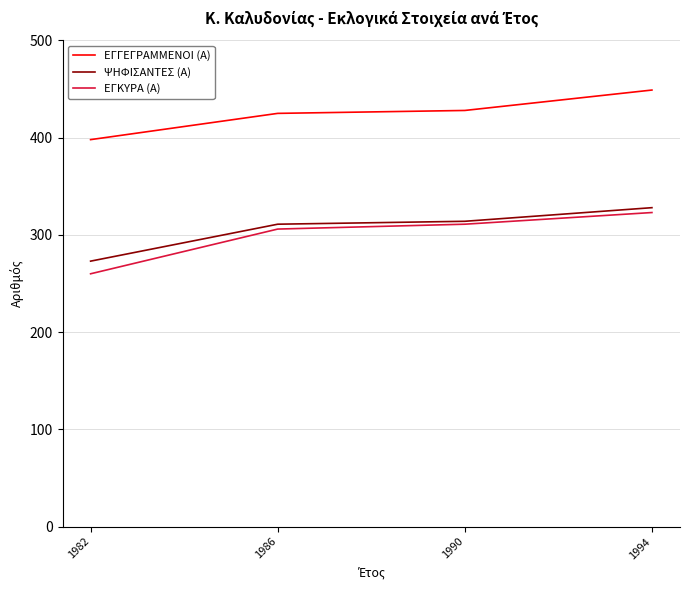

What is the lowest value of the ΨΗΦΙΣΑΝΤΕΣ (Α) series?

273